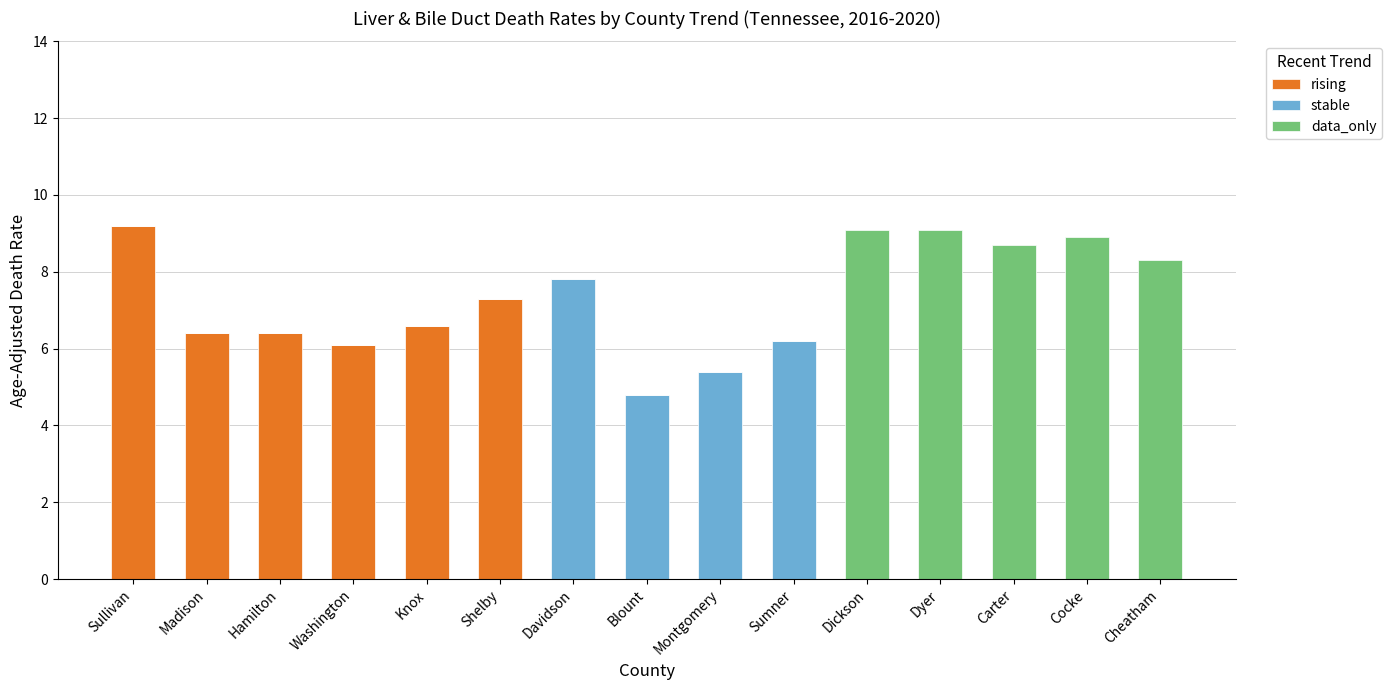

The value of rising at Cocke is 3.0. True or false?

False